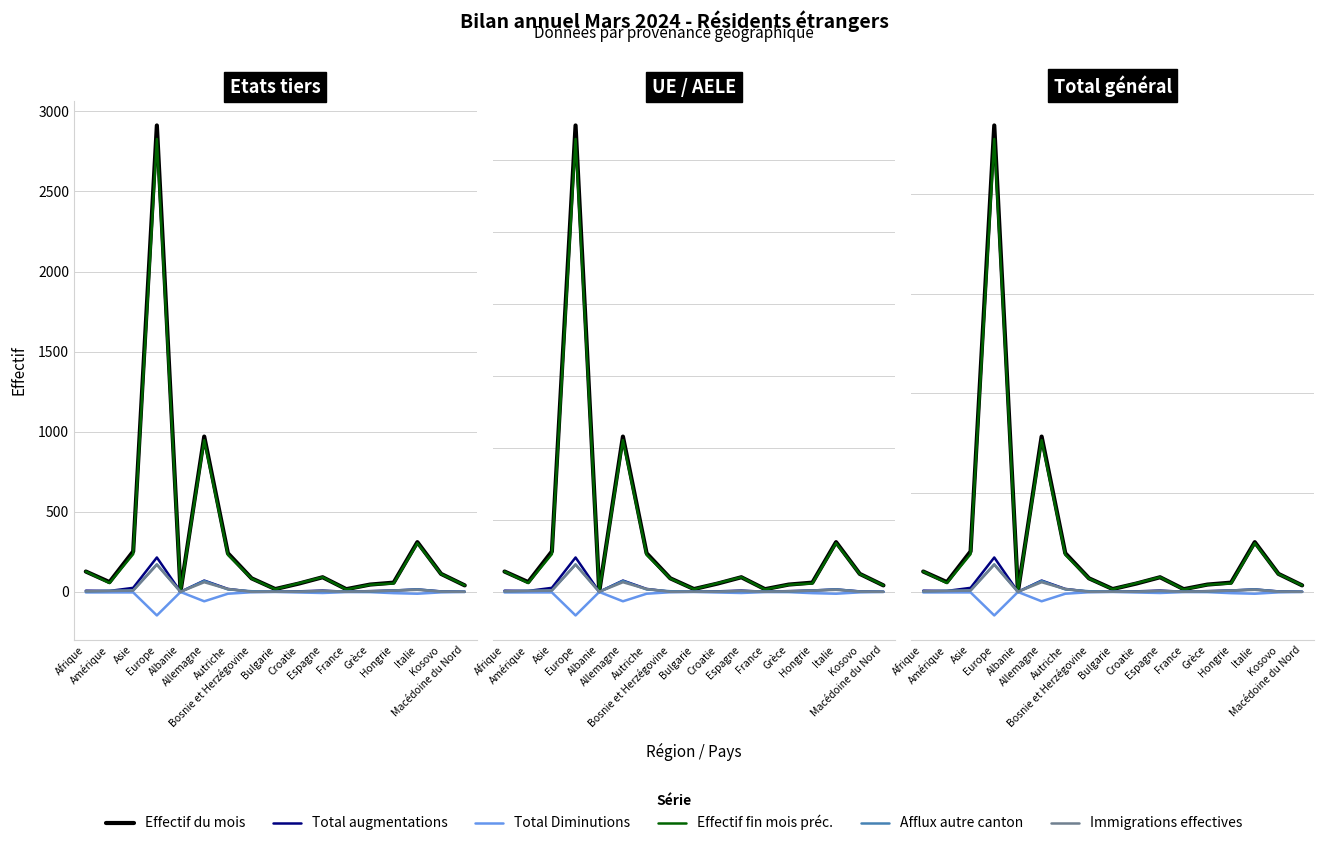

The value of Total Diminutions at France is -3.5. True or false?

True